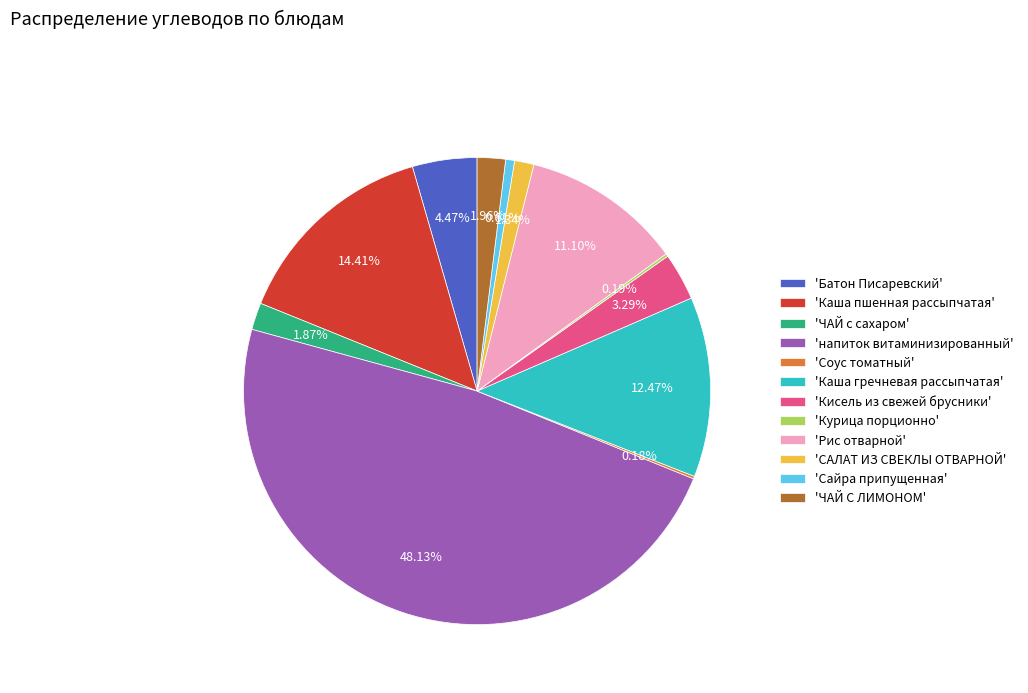

Is there a majority slice in this chart?

No